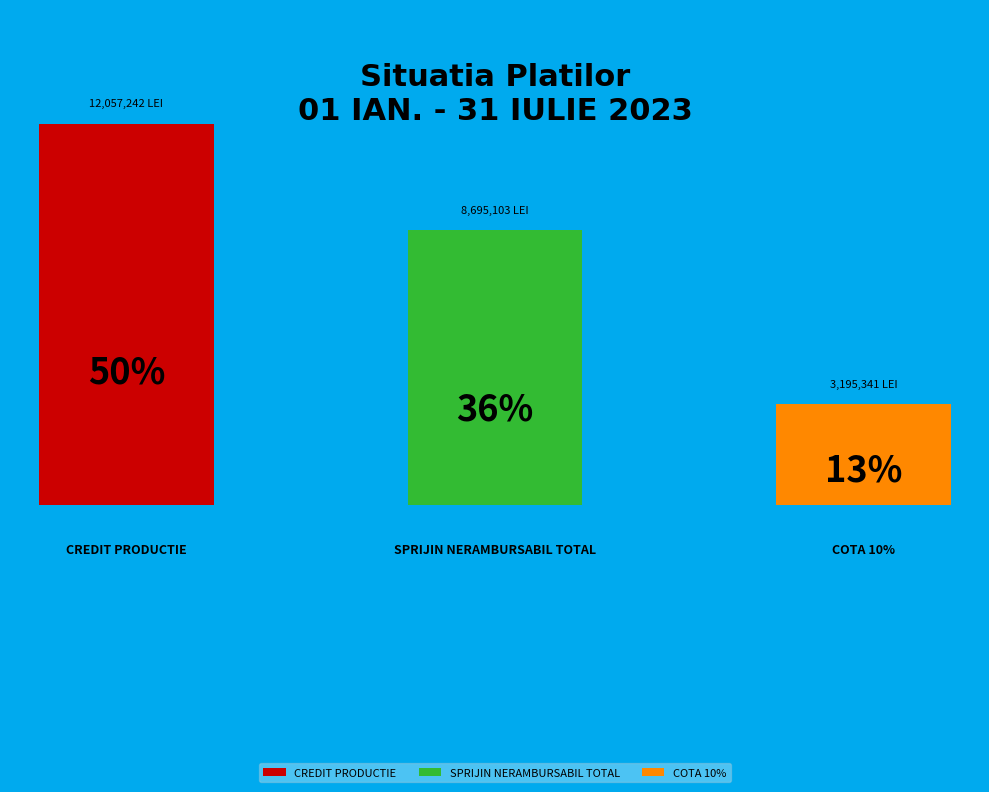

Is there any slice that represents more than half of the pie?

Yes